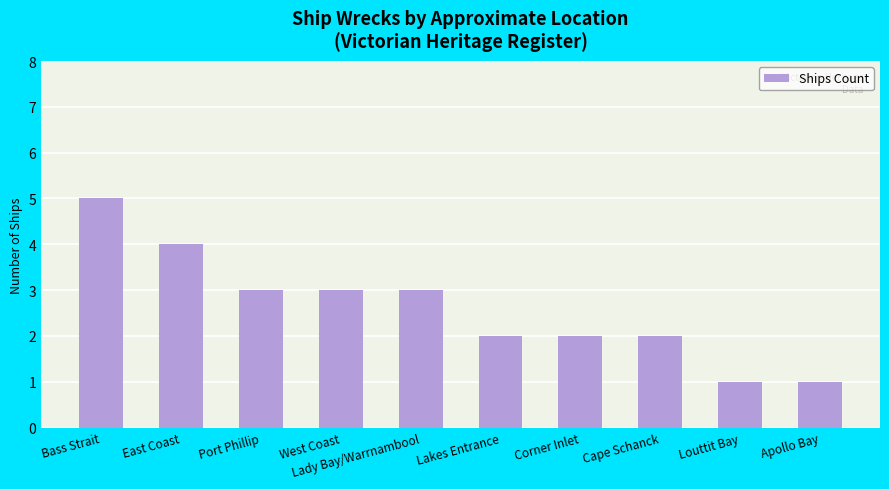

True or false: the data shows 2 at Apollo Bay.

False